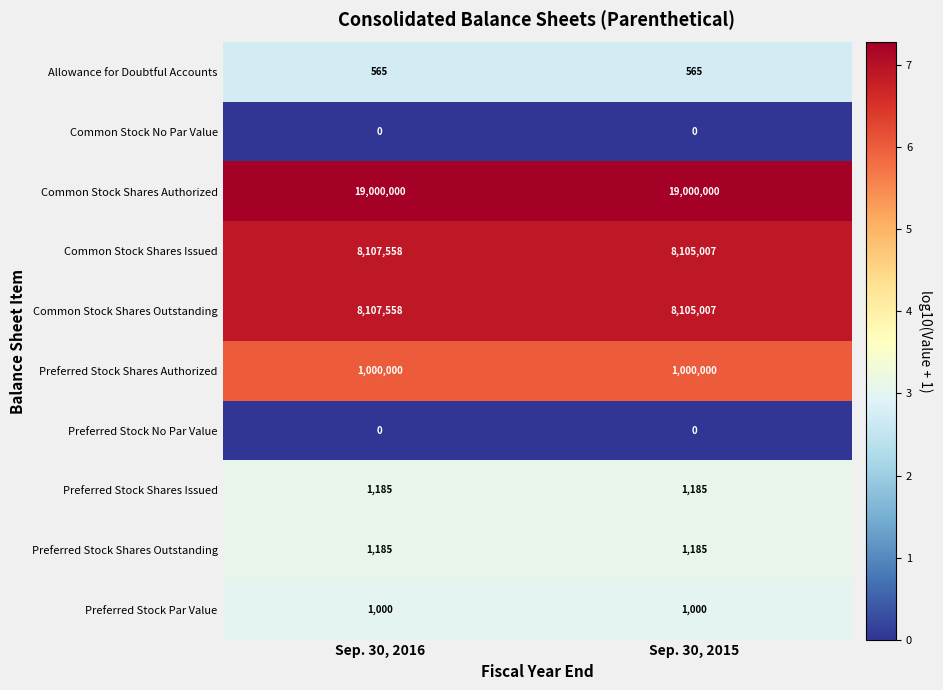

What is the greatest value displayed?

19000000